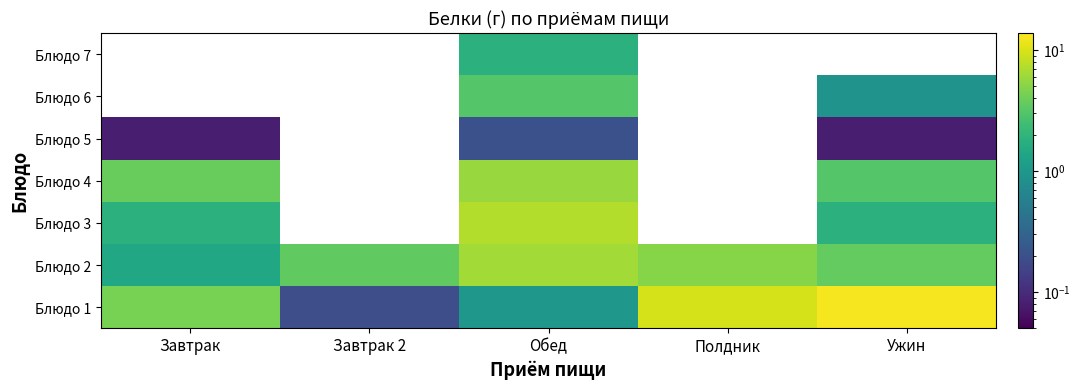

What is the highest value of the Блюдо 2 series?

6.3